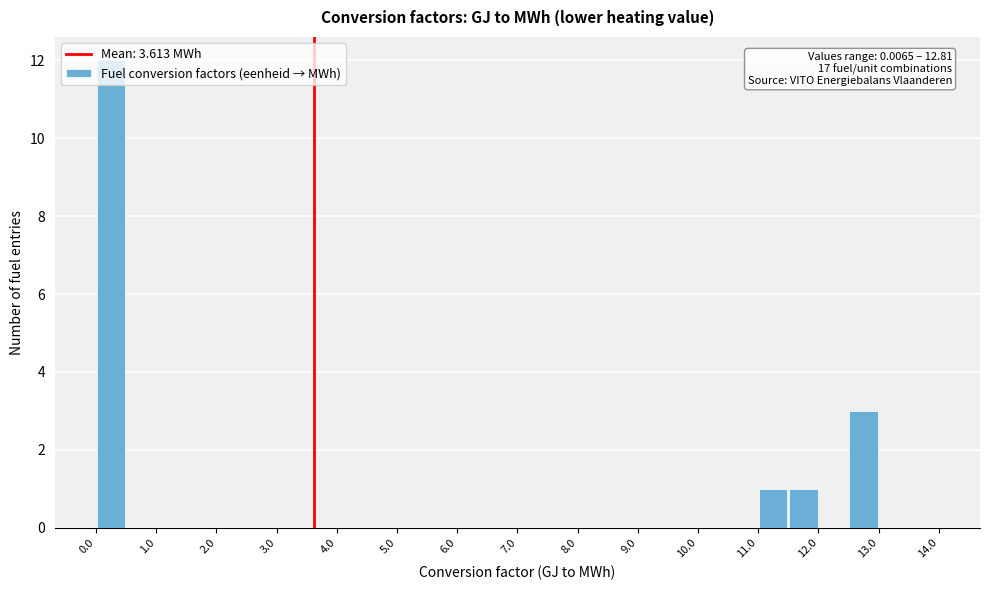

Over which range of the x-axis is the bar tallest?

0.0 to 0.5